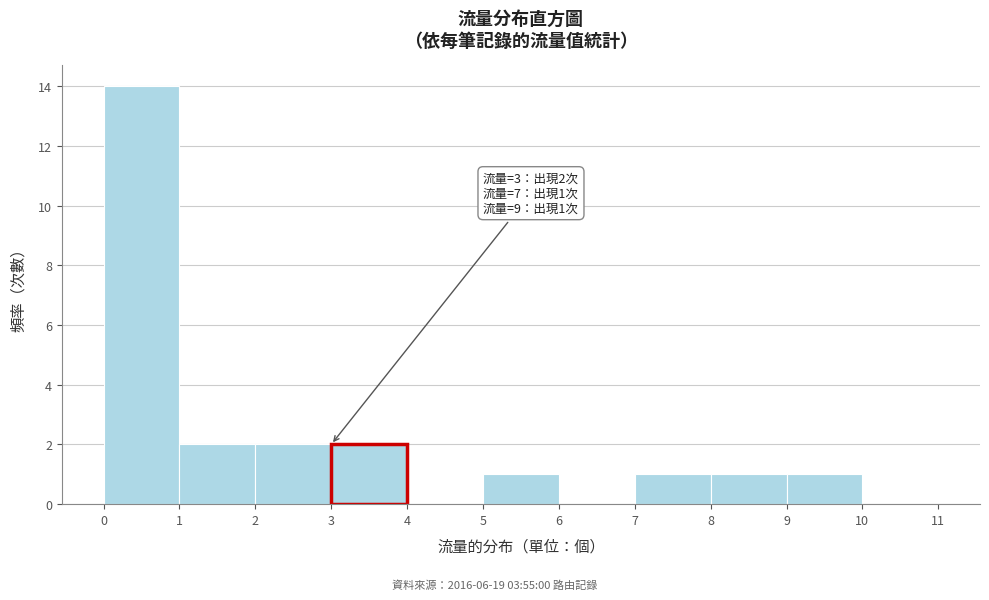

Over which range of the x-axis is the bar tallest?

0 to 1